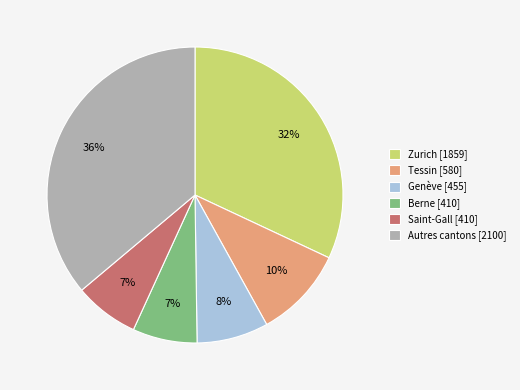

Do Genève [455] and Zurich [1859] together represent more than half of the pie?

No